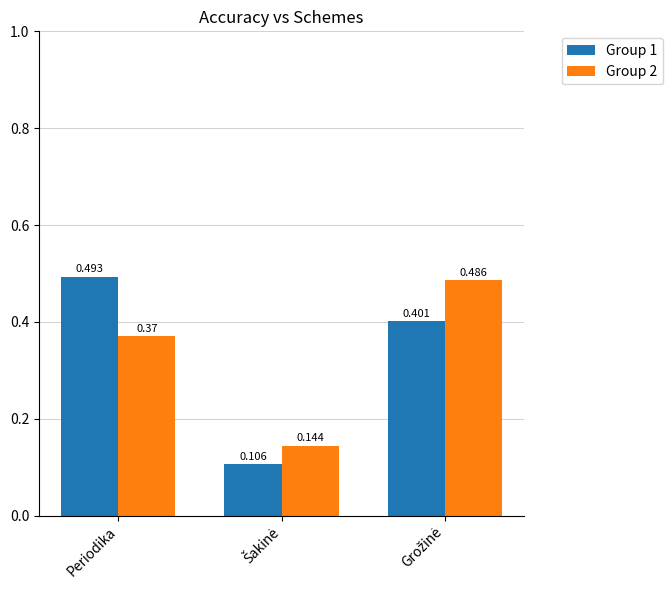

What are all the series names shown in the legend?

Group 1, Group 2